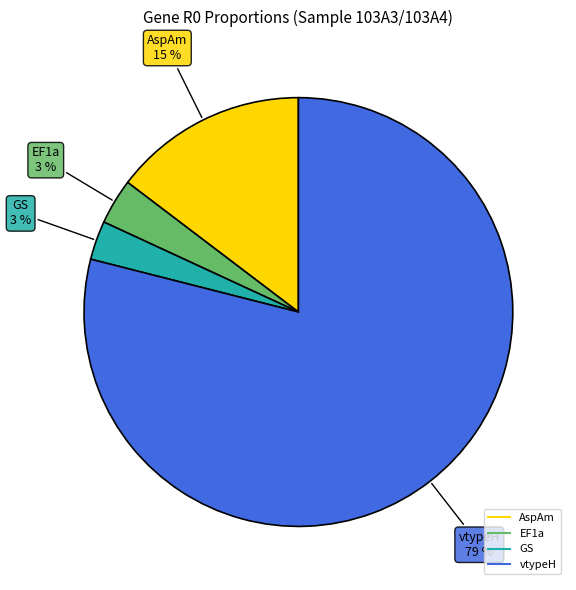

How many segments does this pie chart have?

4